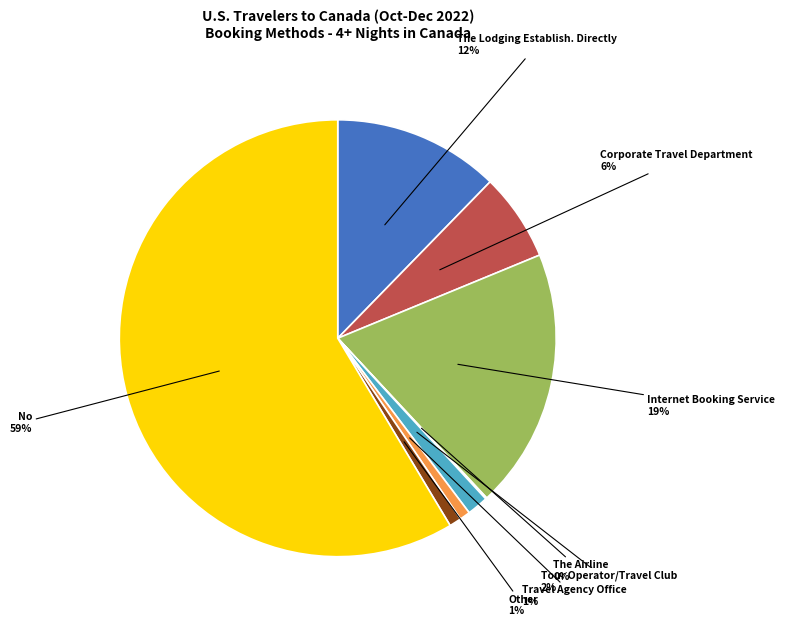

Is there any slice that represents more than half of the pie?

Yes